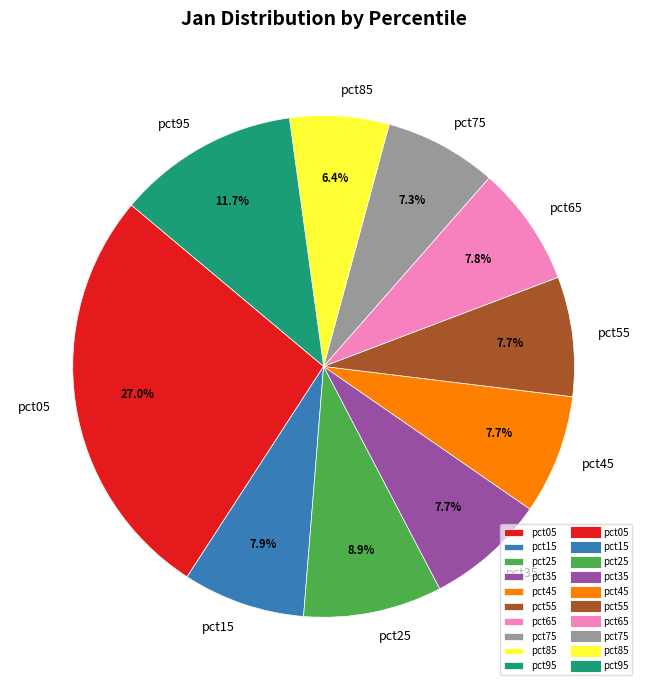

To the nearest percent, what portion does pct55 represent?

8%